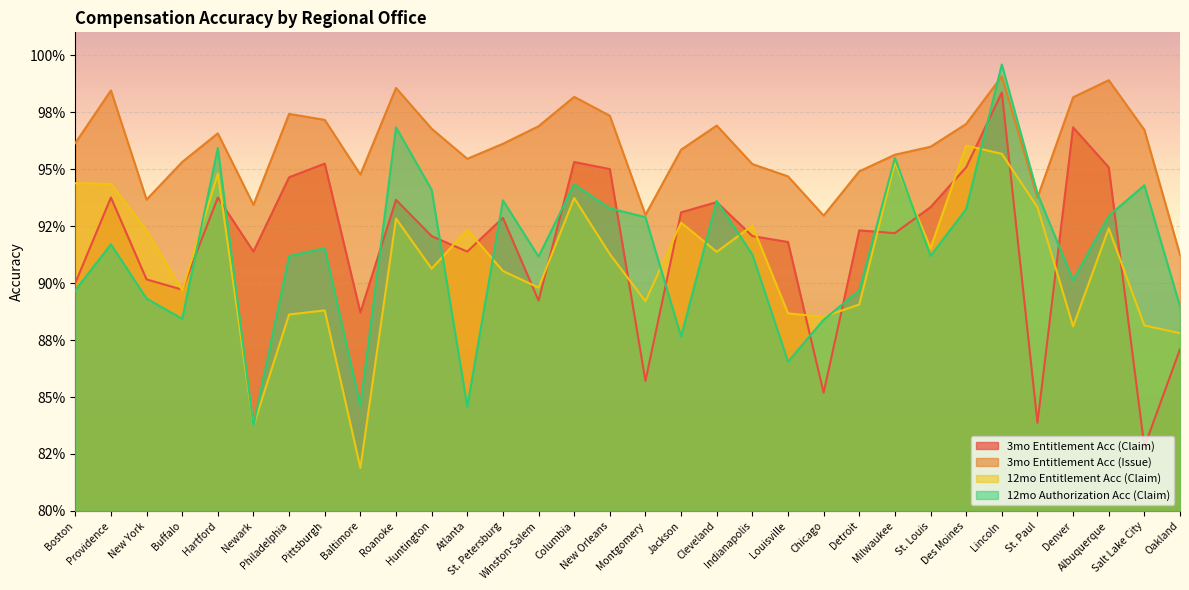

Is it true that 3mo Entitlement Acc (Claim) equals 0.9 at Huntington?

True